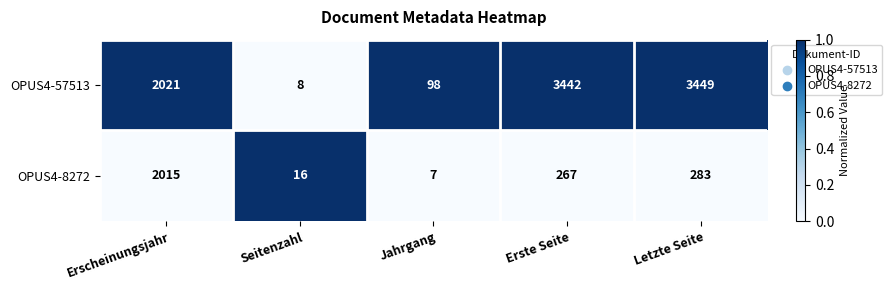

What is the total value across all series at Erscheinungsjahr?

4036